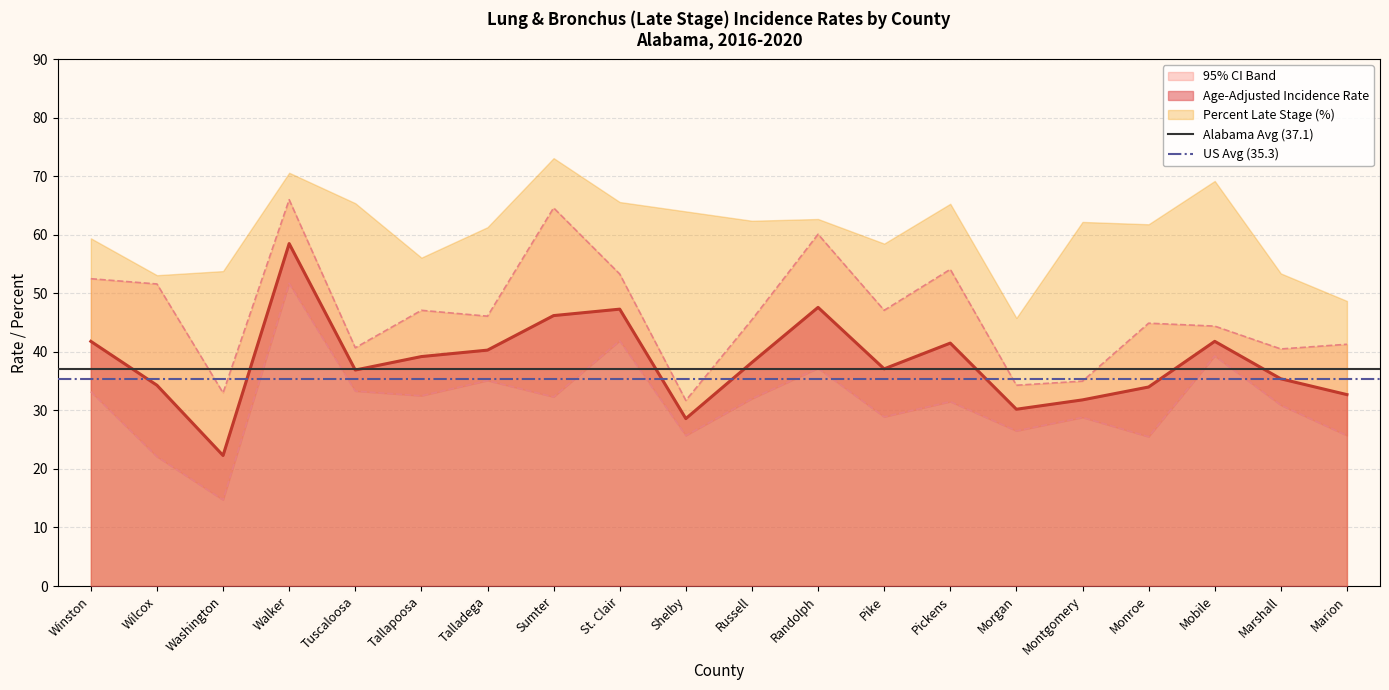

What is the highest value of the Age-Adjusted Incidence Rate series?

58.5